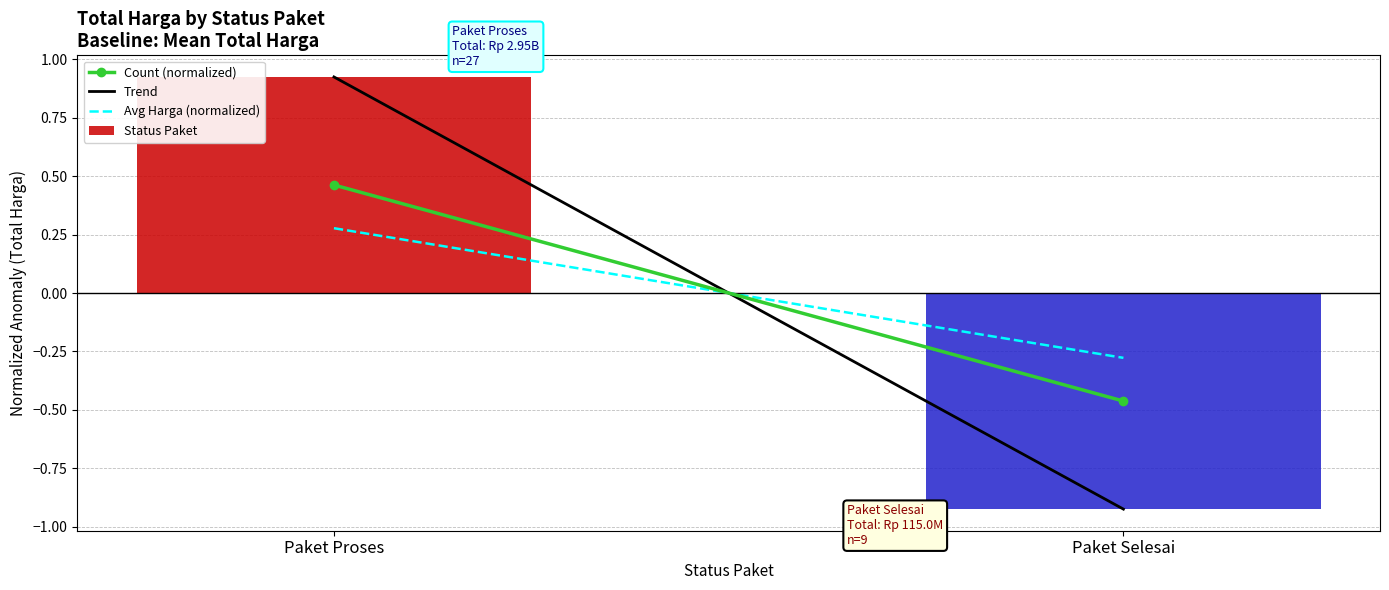

What is the label of the 2nd bar from the left?

Paket Selesai